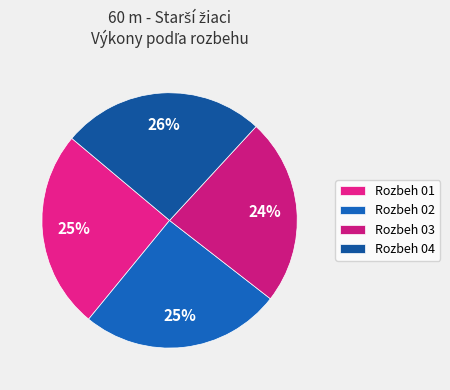

Does any single category account for the majority?

No